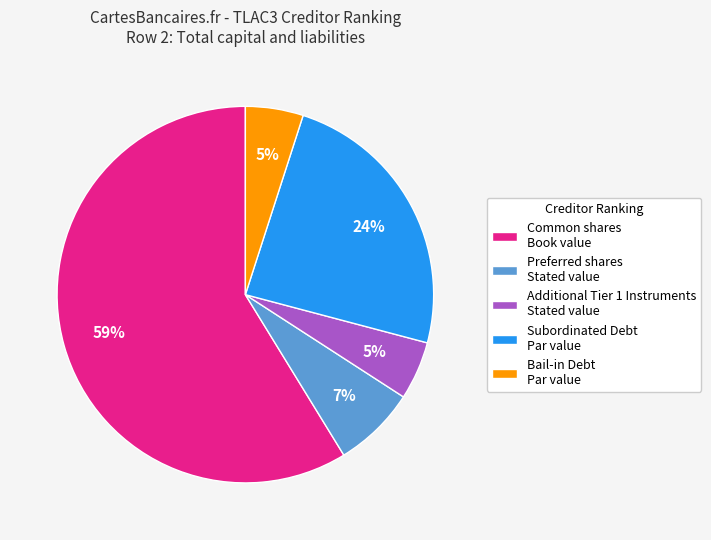

Which slice is the largest?

Common shares Book value